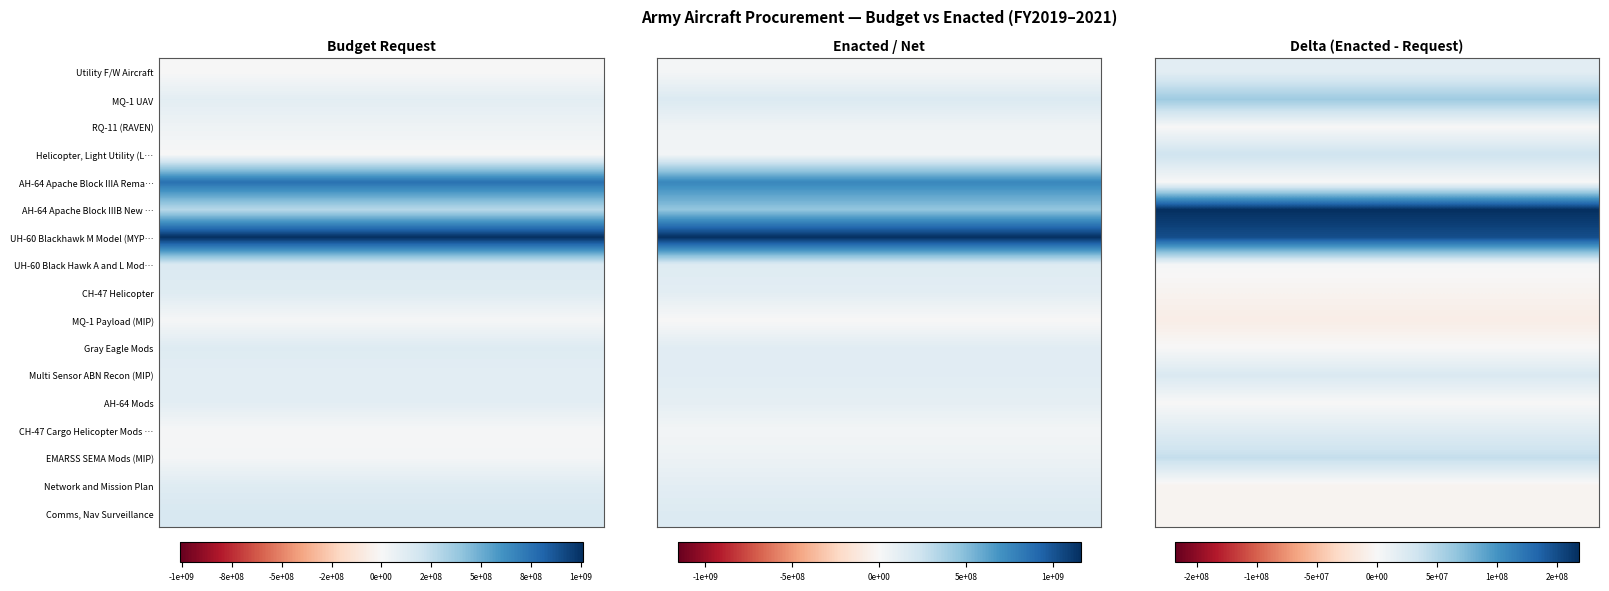

Rank the categories by EMARSS SEMA Mods (MIP) value from lowest to highest.

President's Budget Request, Enacted Appropriation / Net